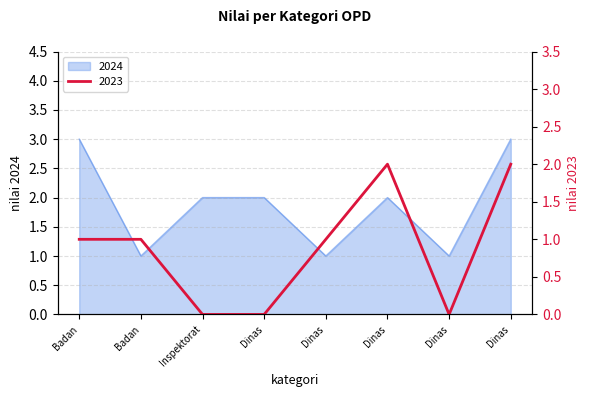

True or false: 2023 and 2024 cross at least once.

False